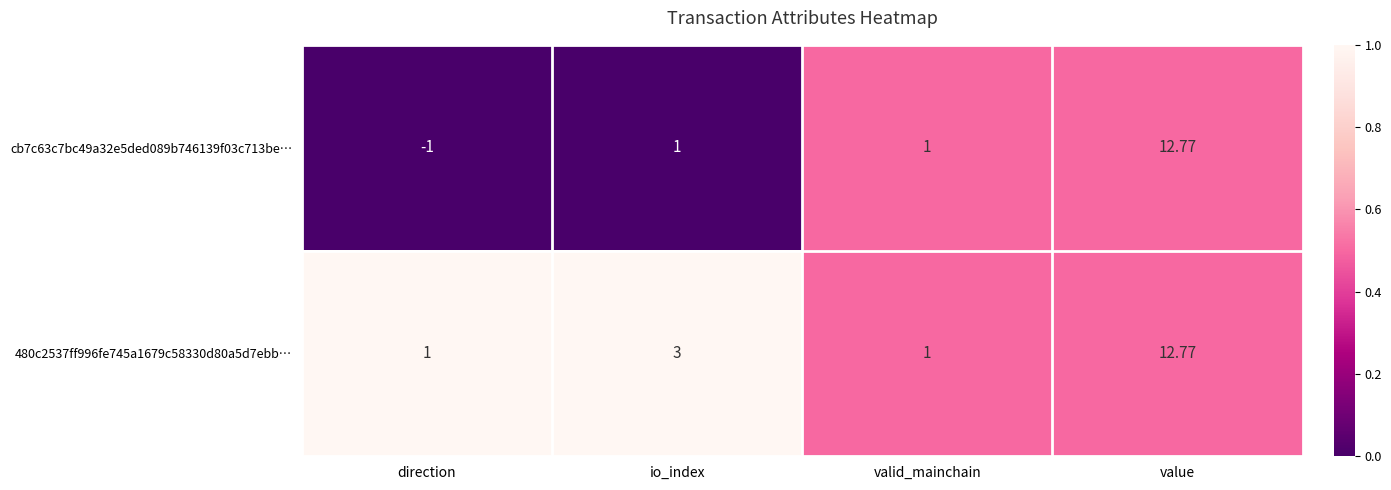

Is the value of 480c2537ff996fe745a1679c58330d80a5d7ebb… at io_index greater than the value of cb7c63c7bc49a32e5ded089b746139f03c713be… at direction?

Yes